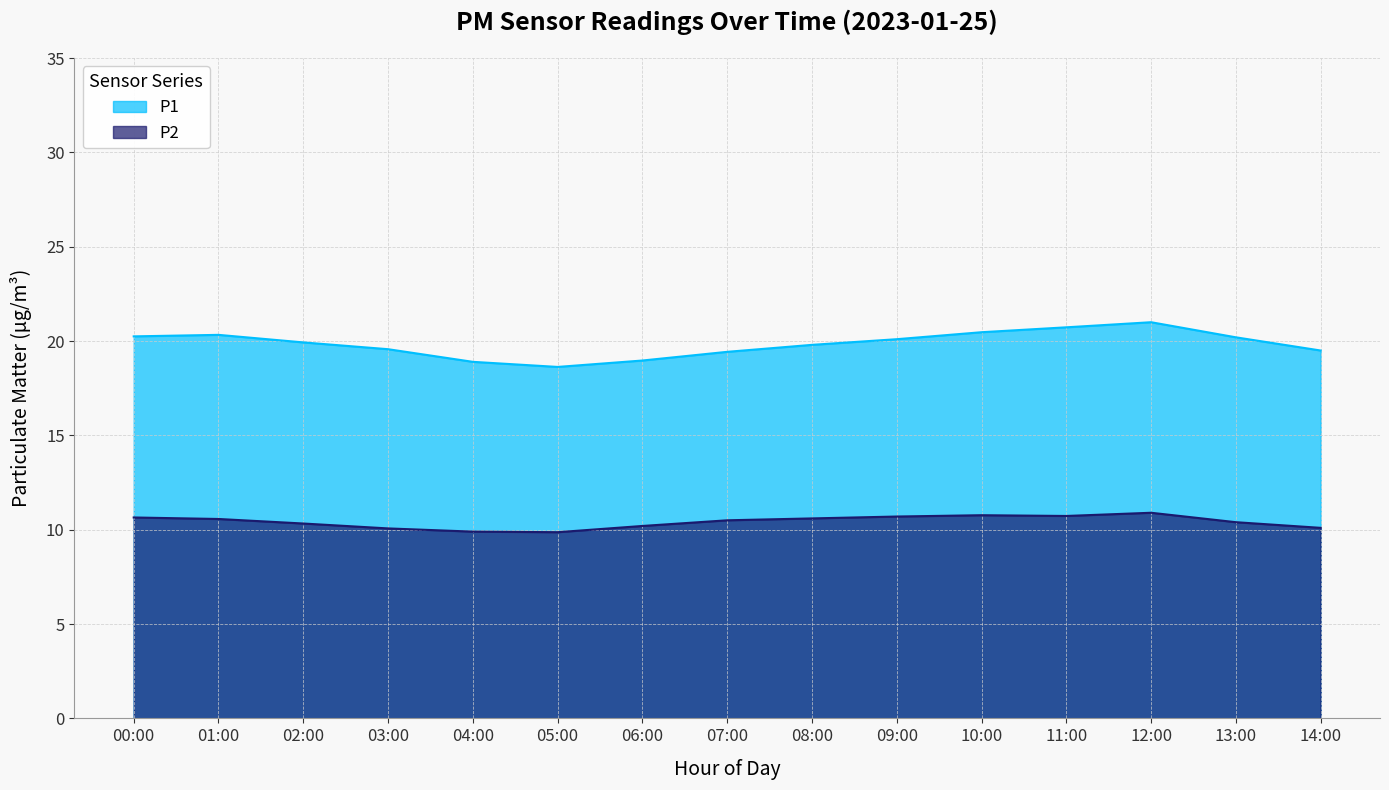

What is the difference between the maximum and minimum values in the P2 series?

1.0